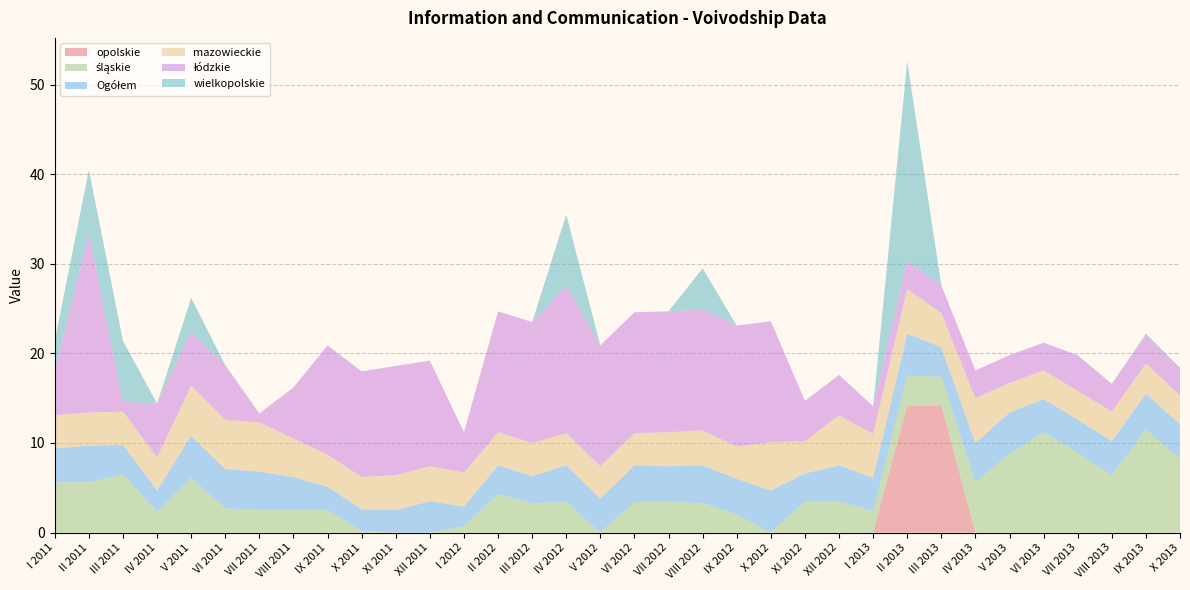

Reading left to right, transcribe all the data shown in this chart.

opolskie: 0.0	0.0	0.0	0.0	0.0	0.0	0.0	0.0	0.0	0.0	0.0	0.0	0.0	0.0	0.0	0.0	0.0	0.0	0.0	0.0	0.0	0.0	0.0	0.0	0.0	14.2	14.2	0.0	0.0	0.0	0.0	0.0	0.0	0.0
śląskie: 5.6	5.6	6.5	2.3	6.1	2.7	2.5	2.5	2.5	0.2	0.0	0.0	0.7	4.3	3.3	3.4	0.0	3.4	3.4	3.3	2.0	0.0	3.5	3.5	2.4	3.3	3.2	5.6	8.8	11.2	8.9	6.4	11.5	8.2
Ogółem: 3.8	4.1	3.3	2.4	4.7	4.4	4.3	3.7	2.6	2.4	2.5	3.5	2.2	3.2	3.0	4.1	3.8	4.1	4.0	4.2	4.0	4.7	3.1	4.0	3.7	4.7	3.3	4.4	4.6	3.7	3.7	3.8	4.0	3.9
mazowieckie: 3.7	3.7	3.7	3.7	5.6	5.5	5.5	4.3	3.6	3.6	3.9	3.9	3.8	3.7	3.7	3.6	3.6	3.6	3.8	3.9	3.6	5.4	3.6	5.6	4.9	5.0	3.8	5.0	3.3	3.2	3.2	3.3	3.4	3.2
łódzkie: 5.0	20.0	1.1	6.0	6.0	6.1	1.0	5.7	12.2	11.8	12.2	11.8	4.5	13.5	13.5	16.5	13.5	13.5	13.5	13.5	13.5	13.5	4.5	4.5	3.1	3.1	3.1	3.1	3.1	3.1	4.0	3.1	3.1	3.1
wielkopolskie: 3.3	7.1	6.8	0.0	3.8	0.0	0.0	0.0	0.0	0.0	0.0	0.0	0.0	0.0	0.0	7.9	0.0	0.0	0.0	4.6	0.0	0.0	0.0	0.0	0.0	22.3	0.0	0.0	0.0	0.0	0.0	0.0	0.2	0.0